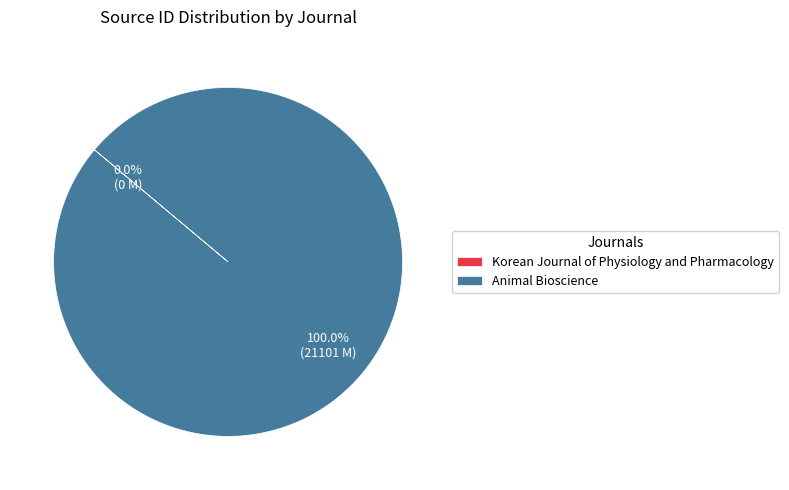

Does any single category account for the majority?

Yes